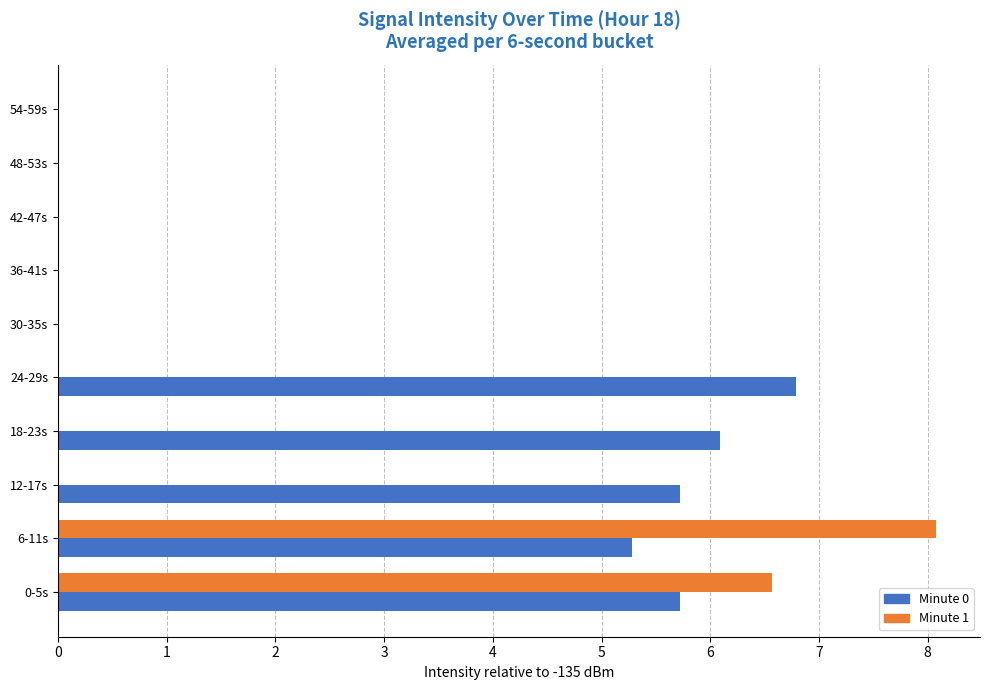

The value of Minute 1 at 30-35s is 0.0. True or false?

True